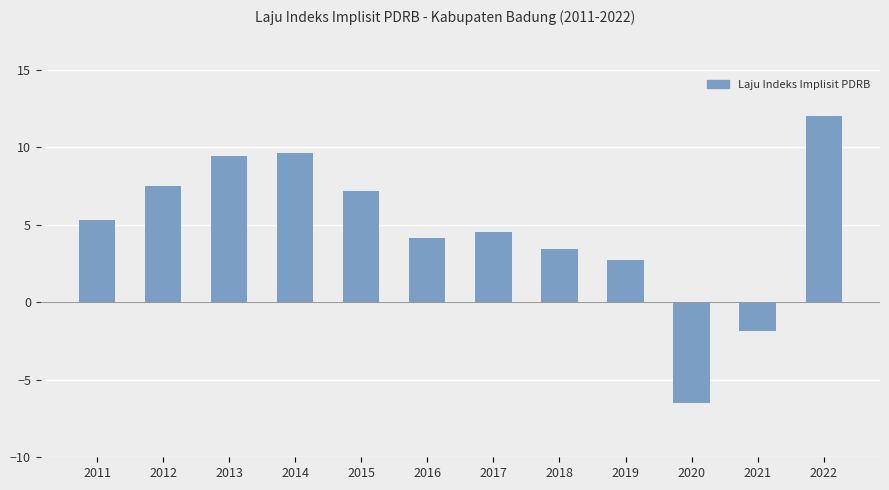

The value at 2022 is 12.0. True or false?

True